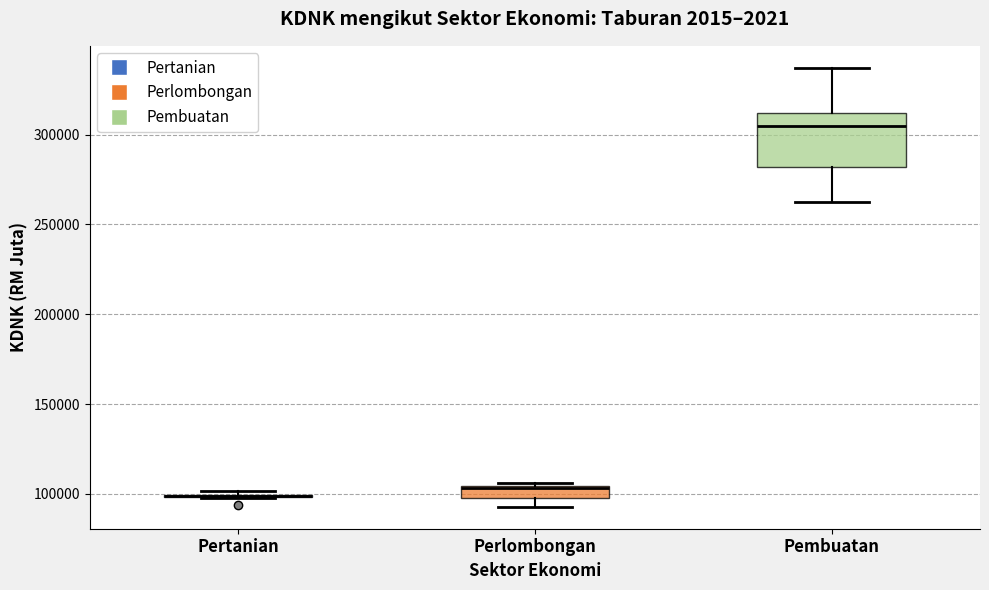

Which box is the tallest, from its lower edge to its upper edge?

Pembuatan